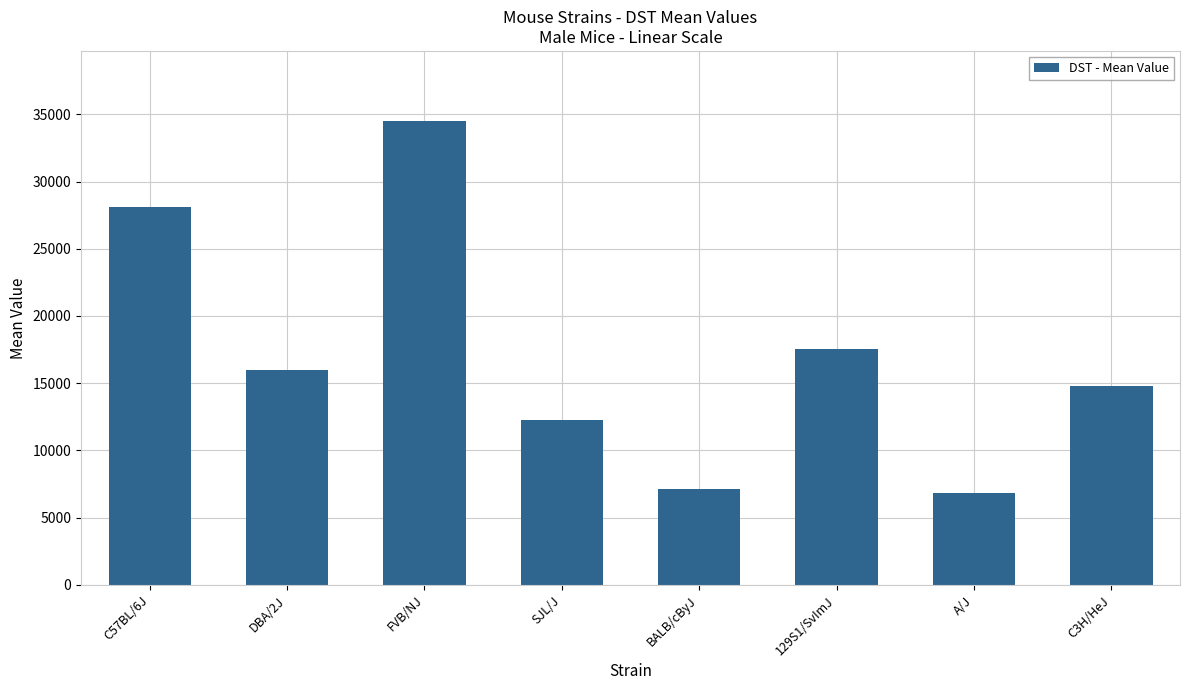

What is the greatest value displayed?

34535